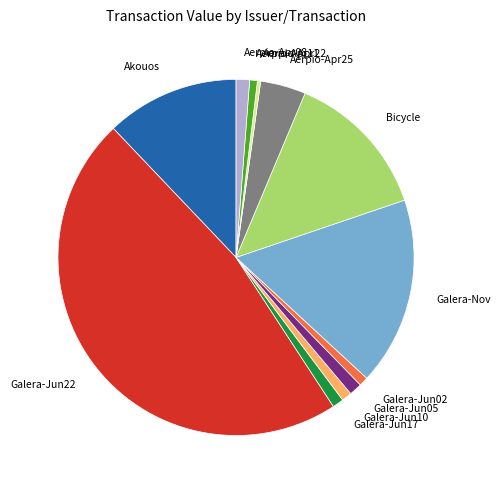

Is there a majority slice in this chart?

No